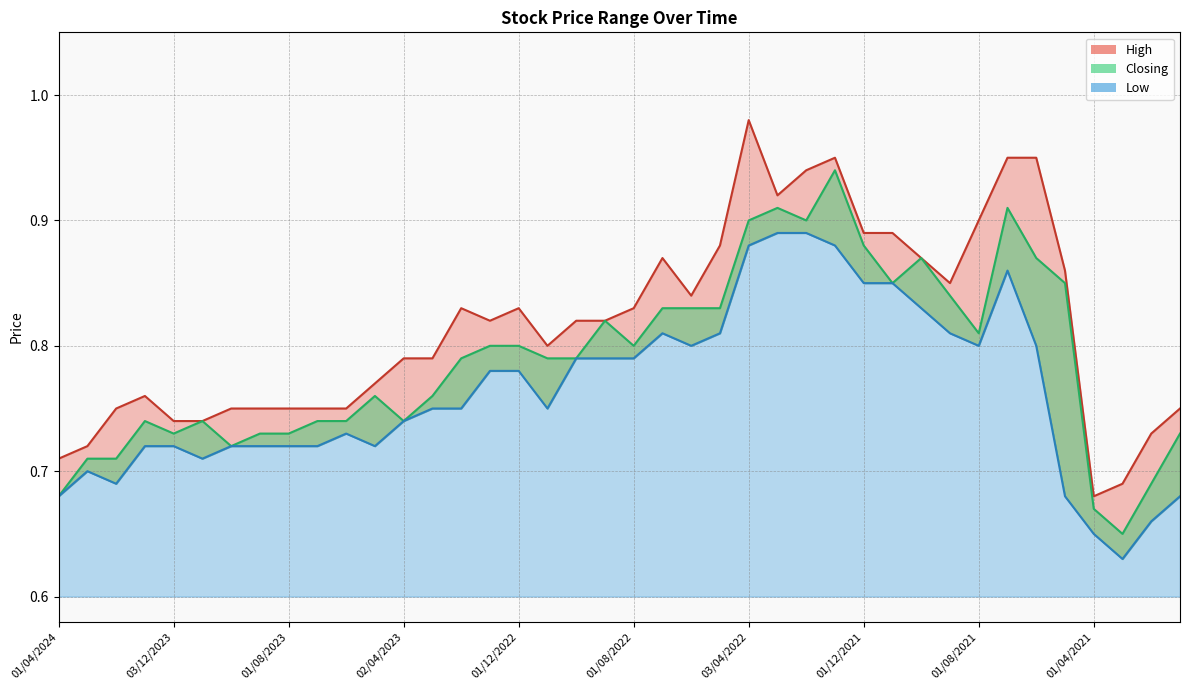

List the labels in order of High value, smallest first.

01/04/2021, 01/03/2021, 01/04/2024, 03/03/2024, 01/02/2021, 03/12/2023, 01/11/2023, 01/02/2024, 01/10/2023, 03/09/2023, 01/08/2023, 02/07/2023, 04/06/2023, 03/01/2021, 02/01/2024, 01/05/2023, 02/04/2023, 01/03/2023, 01/11/2022, 02/01/2023, 02/10/2022, 01/09/2022, 01/02/2023, 01/12/2022, 01/08/2022, 01/06/2022, 01/09/2021, 02/05/2021, 03/07/2022, 03/10/2021, 08/05/2022, 01/12/2021, 01/11/2021, 01/08/2021, 01/03/2022, 01/02/2022, 02/01/2022, 01/07/2021, 01/06/2021, 03/04/2022